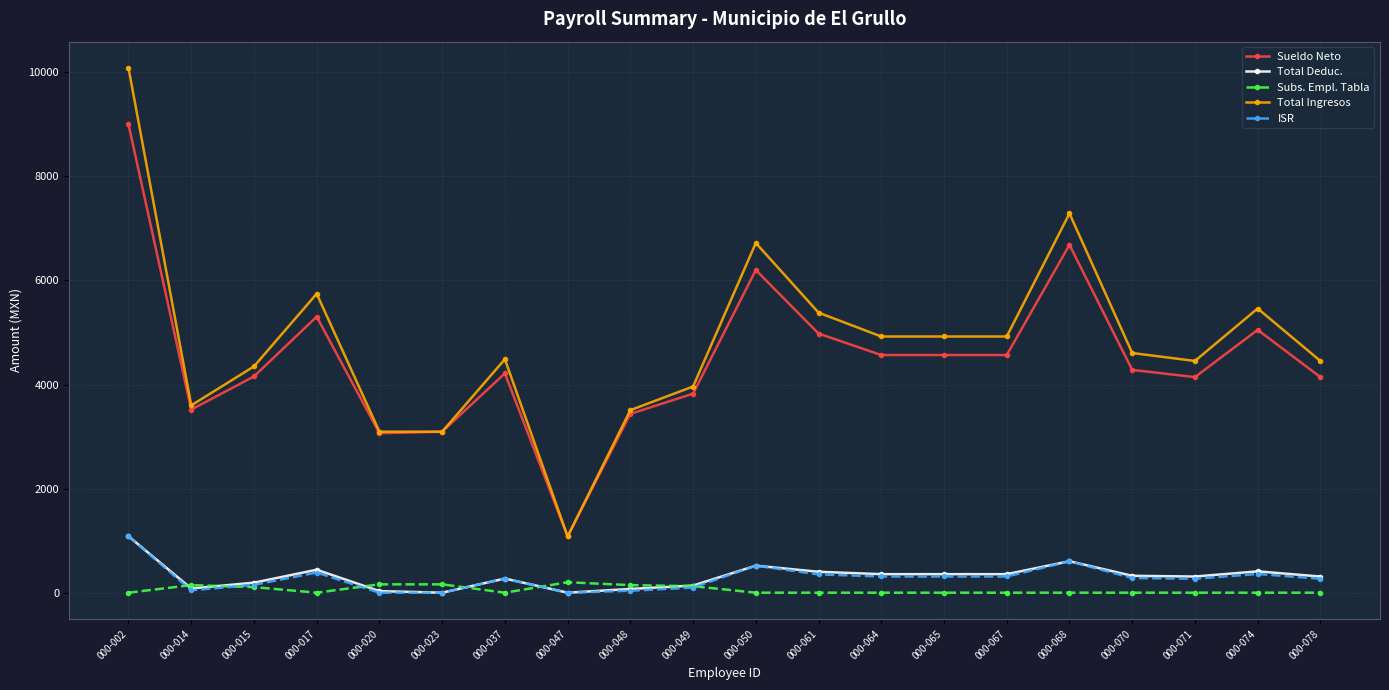

True or false: Total Deduc. has a value of 192.7 at 000-015.

True